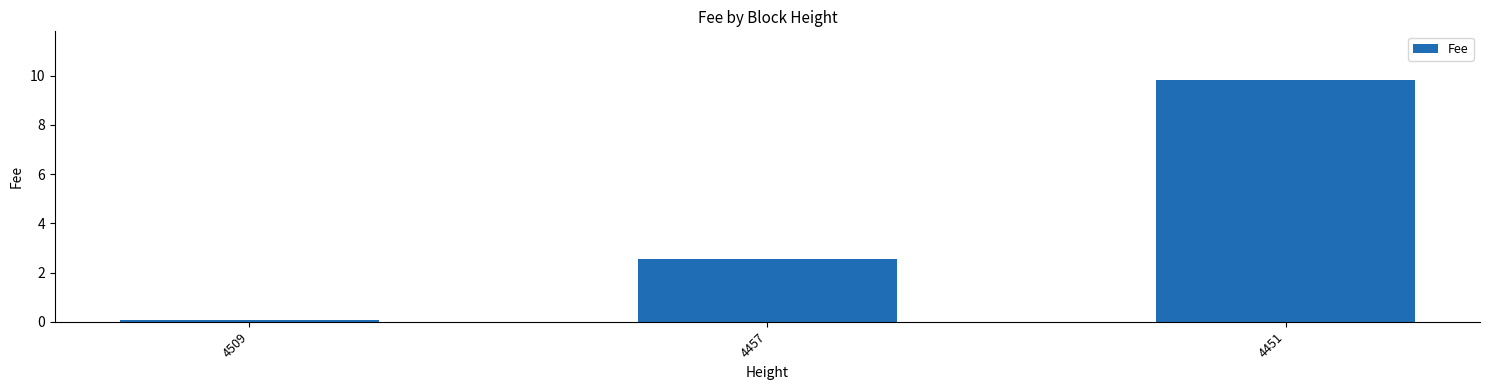

Count the number of values greater than 2.

2